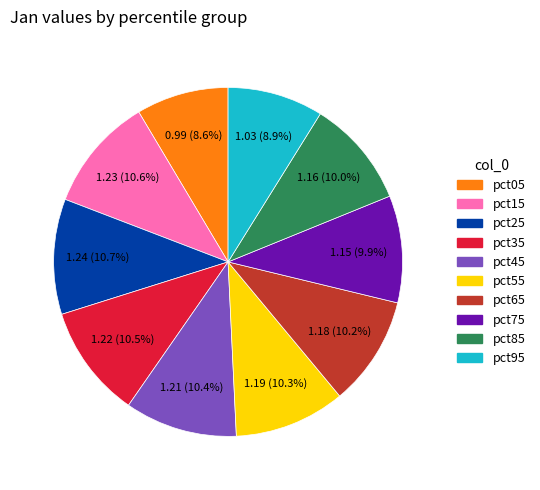

Does pct65 account for over 50% of the chart?

No